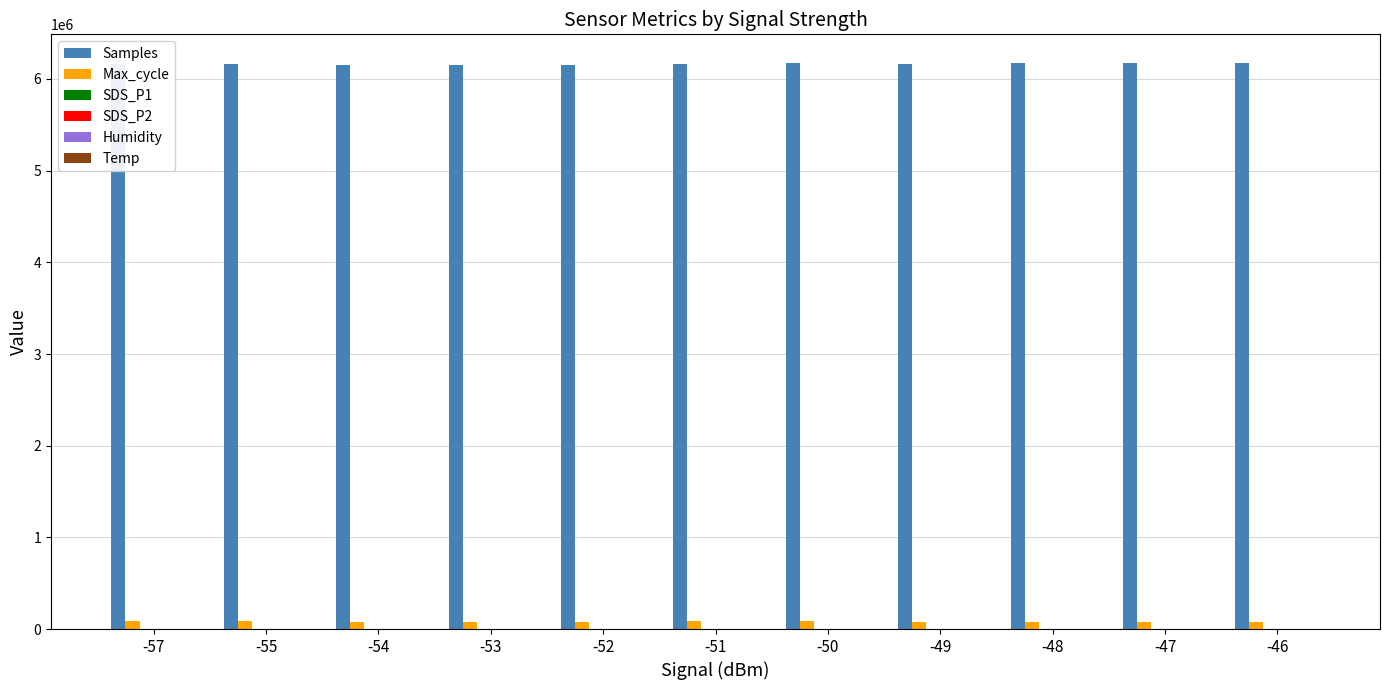

What is the greatest value displayed?

6178202.0